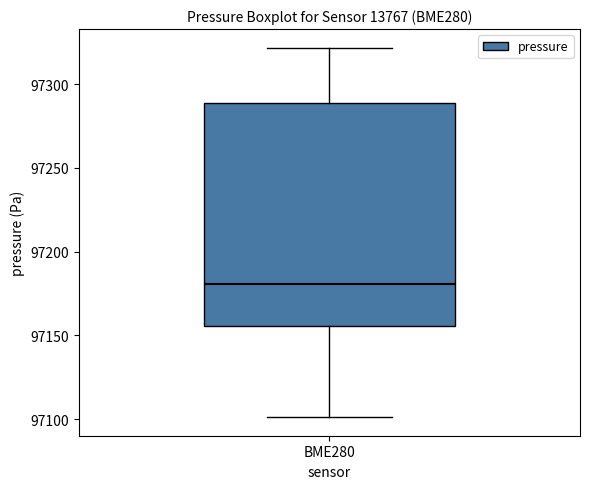

Read this box plot against the y-axis: the position of the median line, the range covered by the box, and the ends of both whiskers. The values are not printed on the chart, so give them approximately, as read against the axis.

median 97180, box 97155 to 97290, whiskers 97100 to 97320